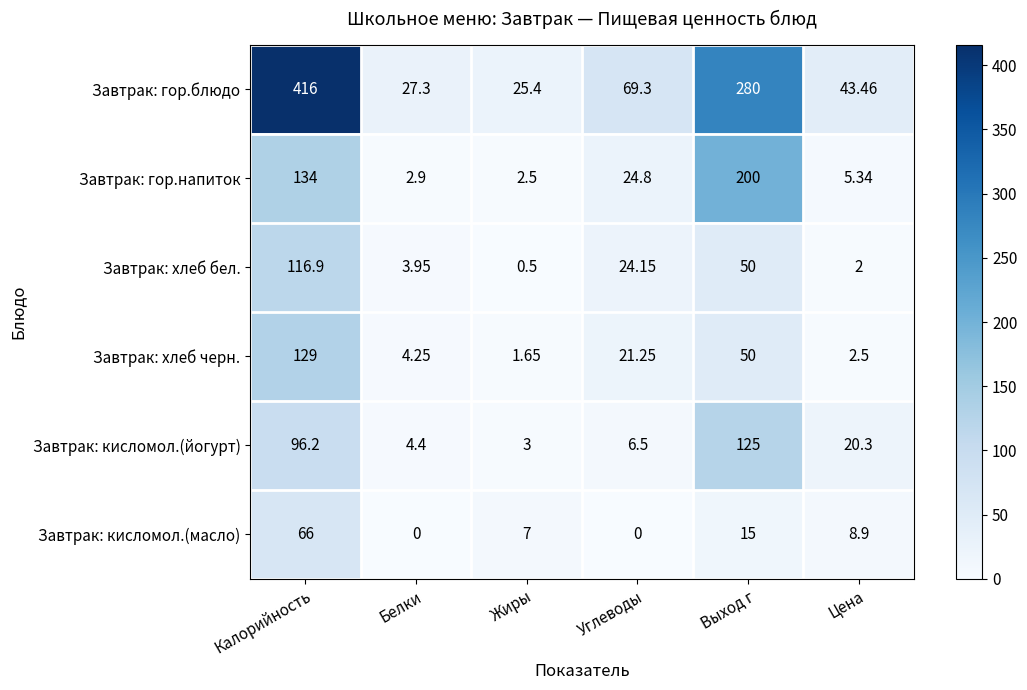

Between Белки and Цена, which series saw the biggest shift?

Завтрак: гор.блюдо